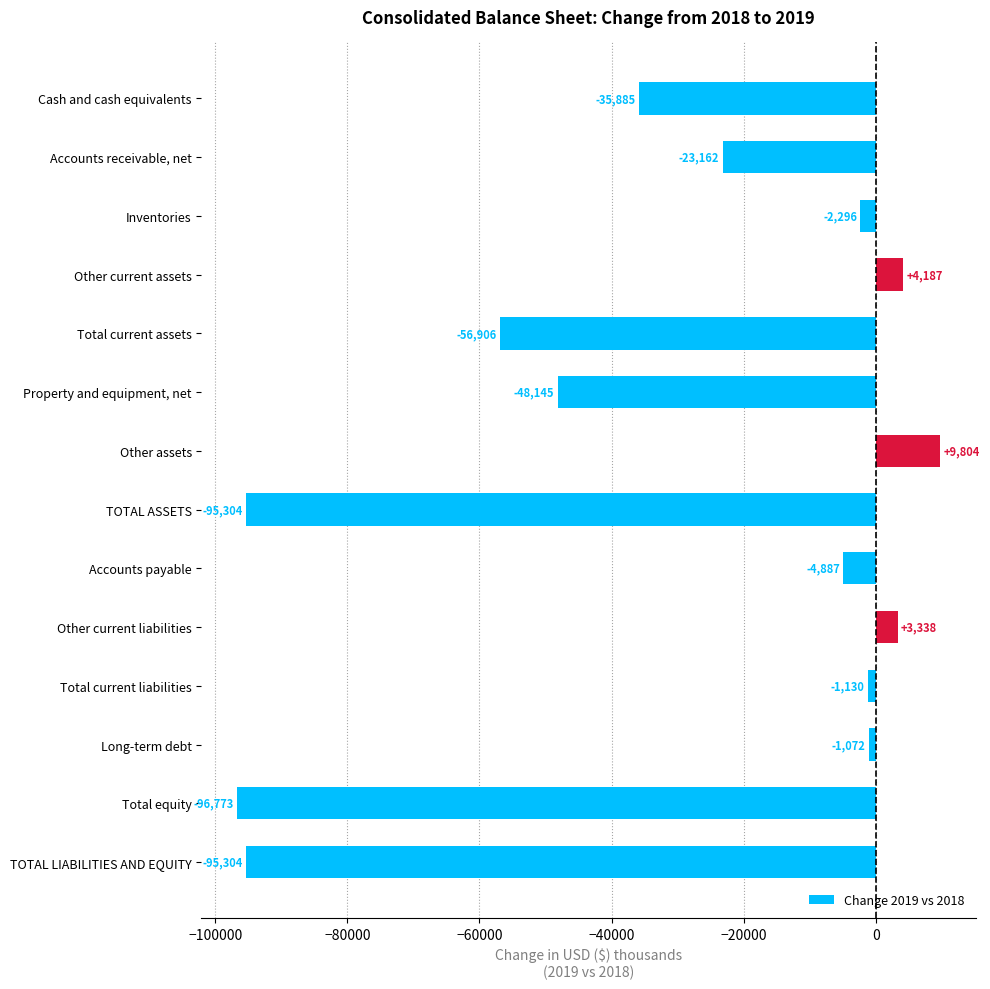

True or false: the data shows -4887 at Accounts payable.

True